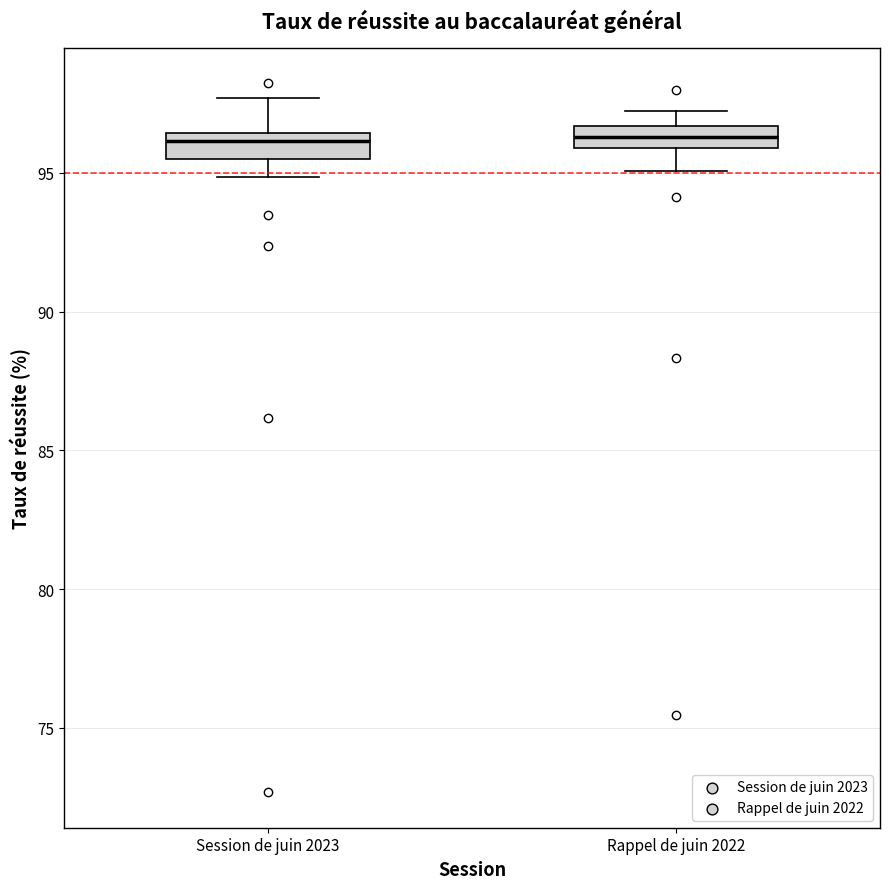

Reading left to right, transcribe this box plot: for each box, give where its median line is, the range the box spans, and where its two whiskers end, as read against the y-axis. The values are not printed on the chart, so give them approximately, as read against the axis.

Session de juin 2023: median 96.0, box 95.5 to 96.5, whiskers 95.0 to 97.5
Rappel de juin 2022: median 96.5 (inside the box), box 96.0 to 96.5, whiskers 95.0 to 97.0